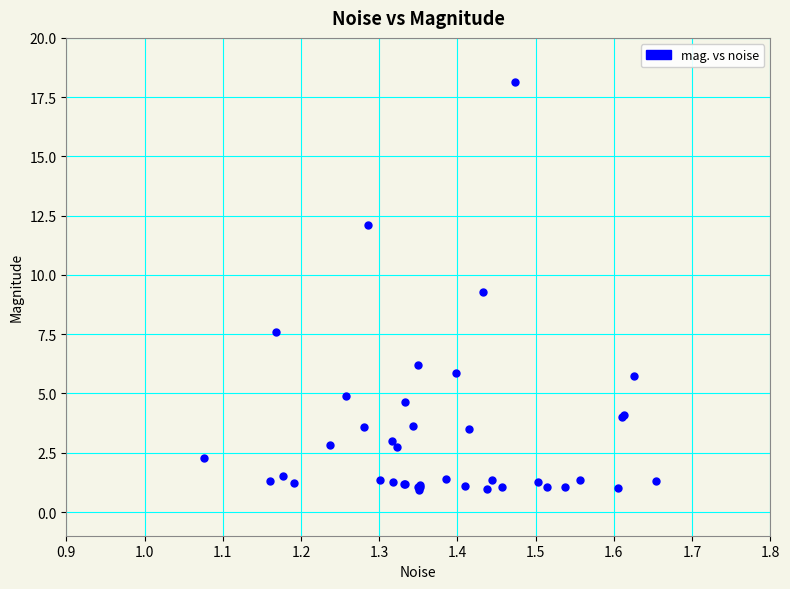

What Y value in the scatter plot is closest to 9?

9.3